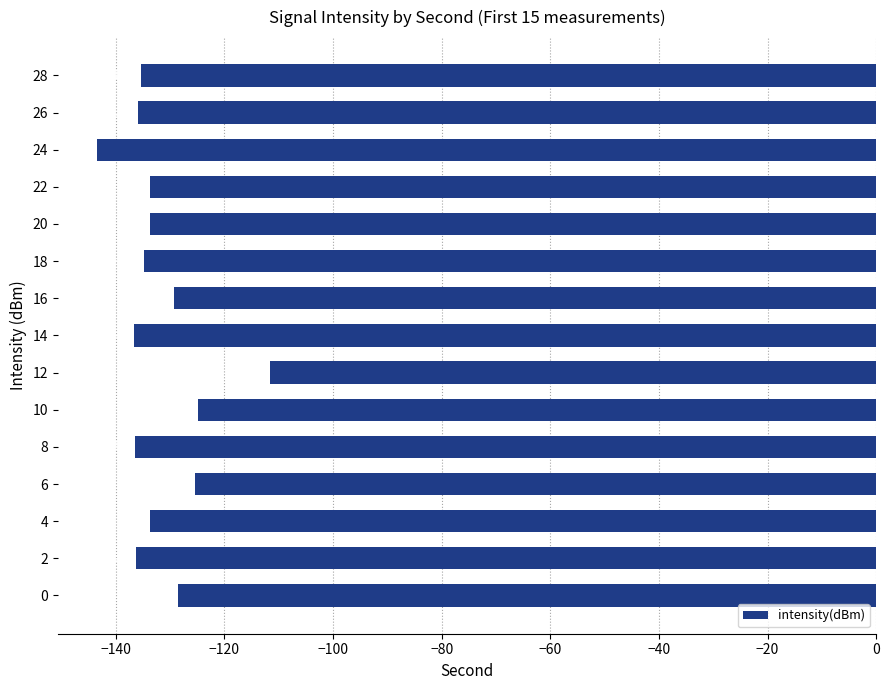

Rank the categories by value from lowest to highest.

24, 14, 8, 2, 26, 28, 18, 22, 4, 20, 16, 0, 6, 10, 12